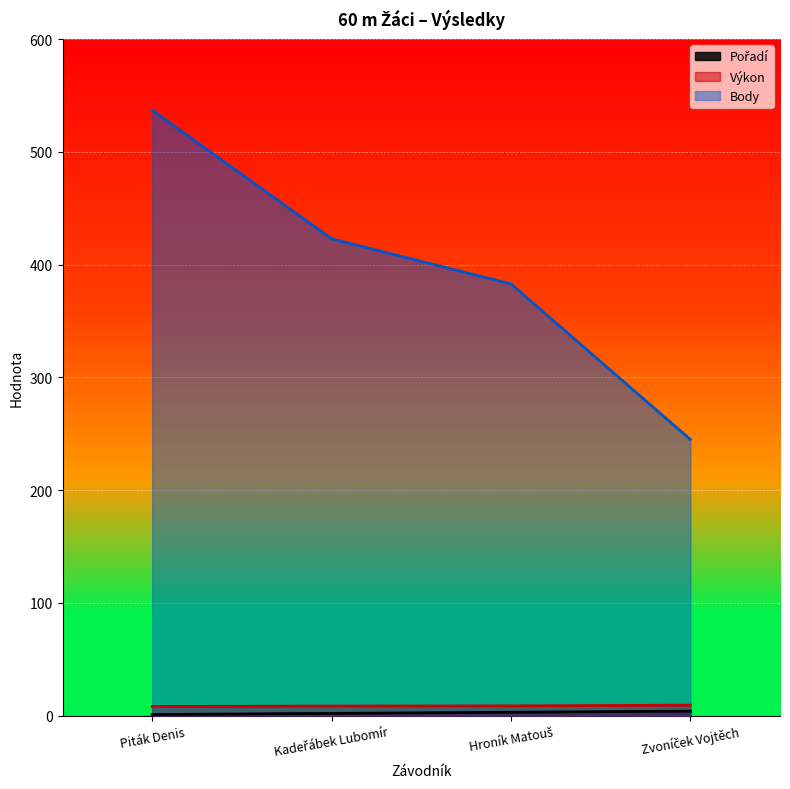

What is the minimum value shown in the chart?

1.0